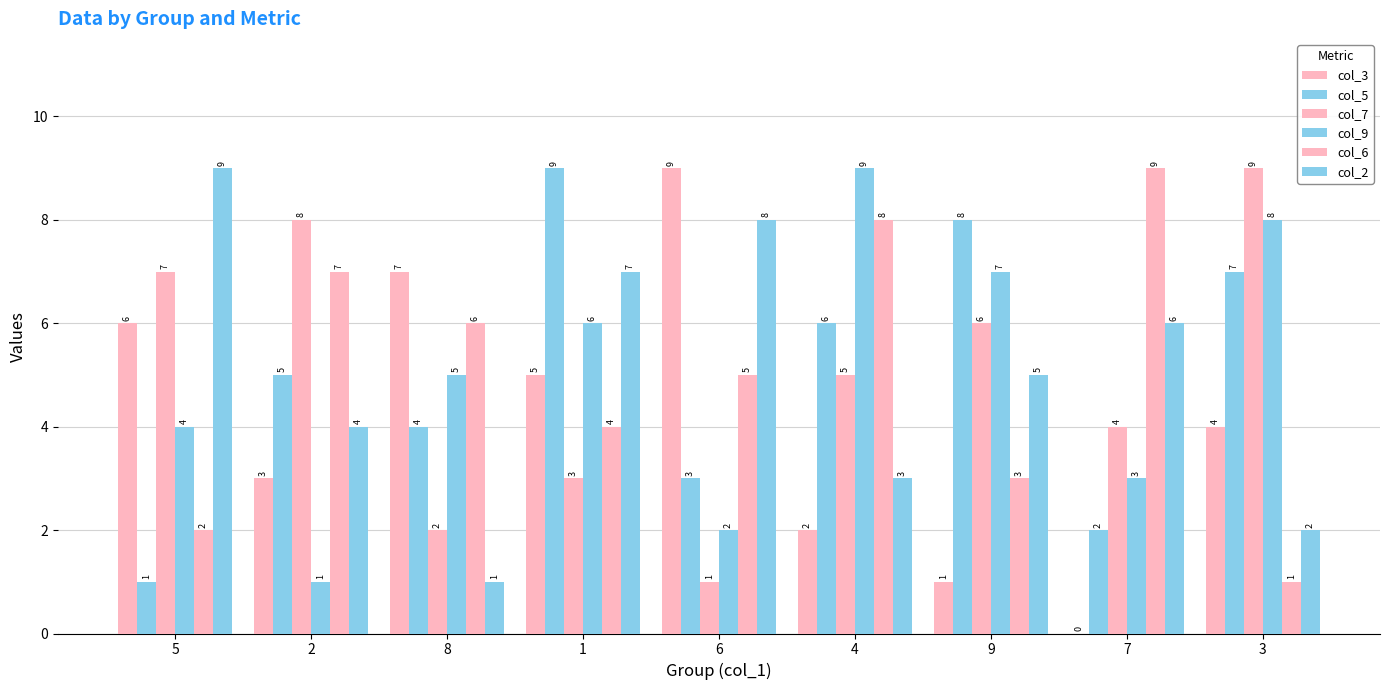

How many series are shown in this chart?

6